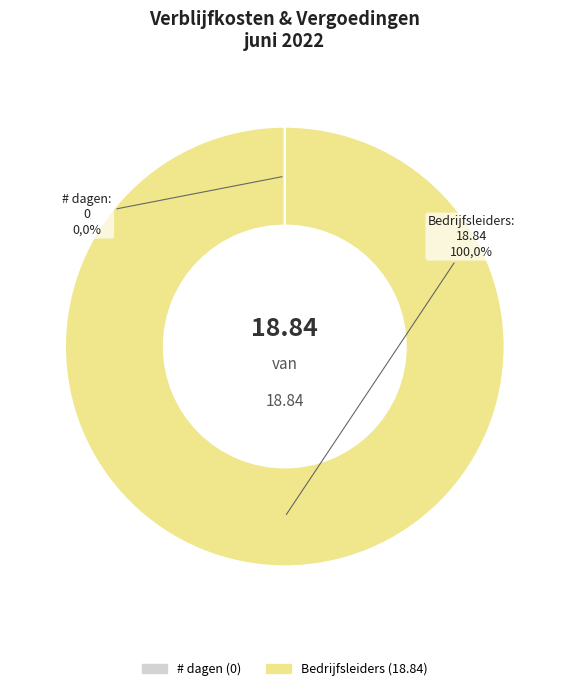

Which slice represents more than half of the pie?

Bedrijfsleiders (18.84)